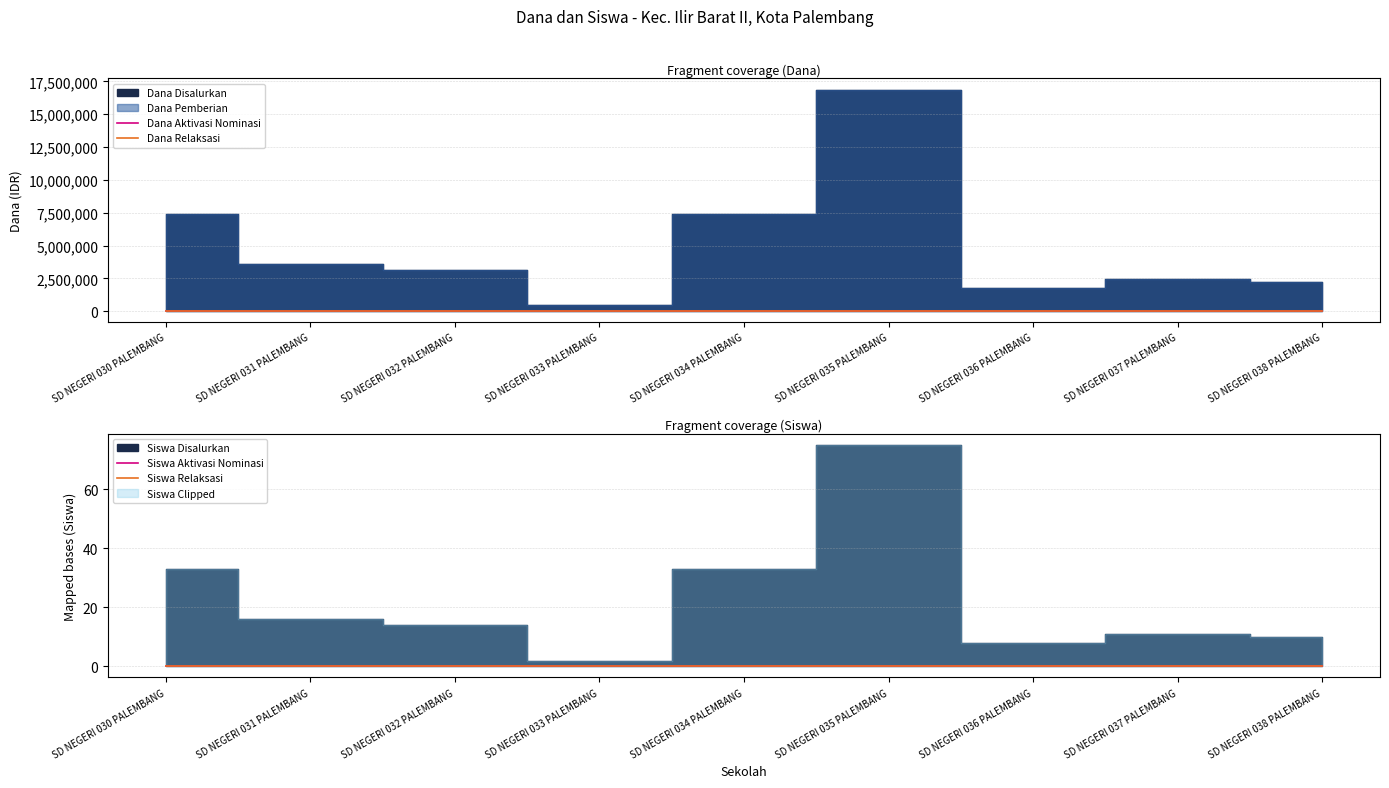

What is the sum of all Dana Disalurkan values?

45450000